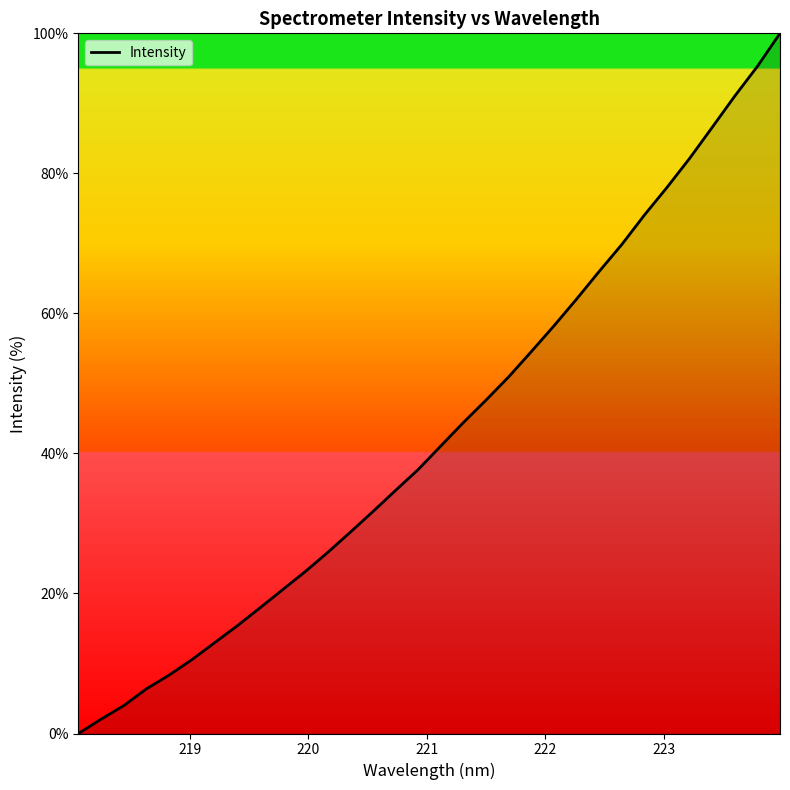

What is the difference between the second highest and minimum values?

95.3